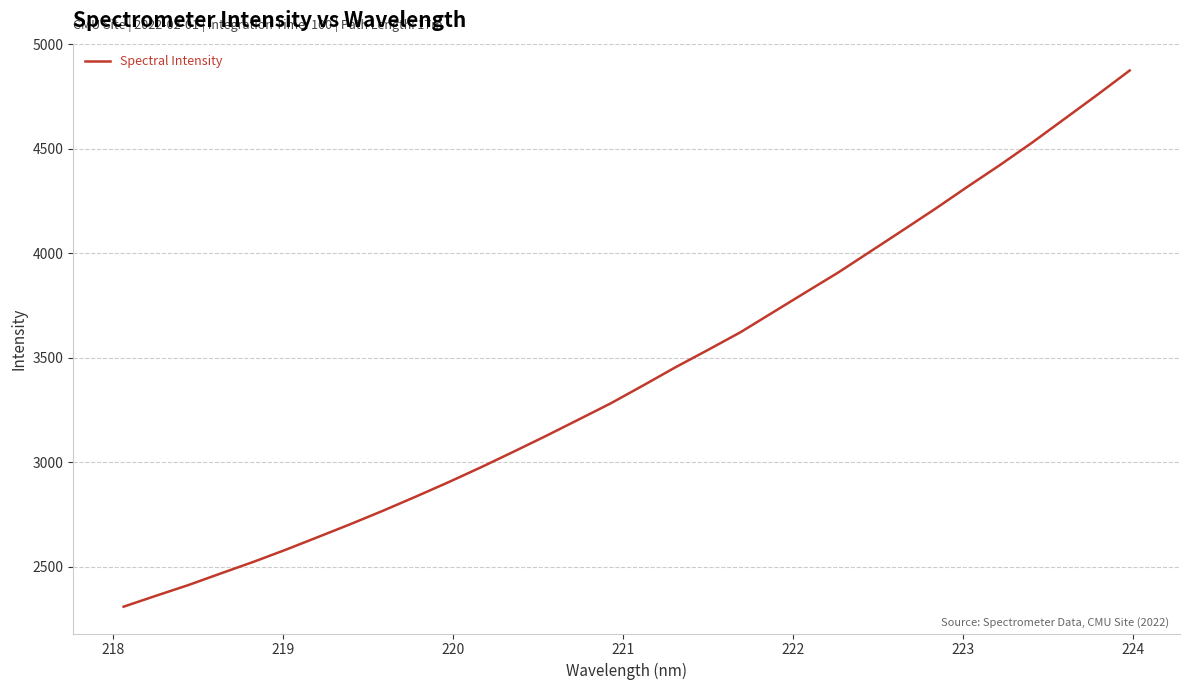

How many lines are shown in the chart?

1